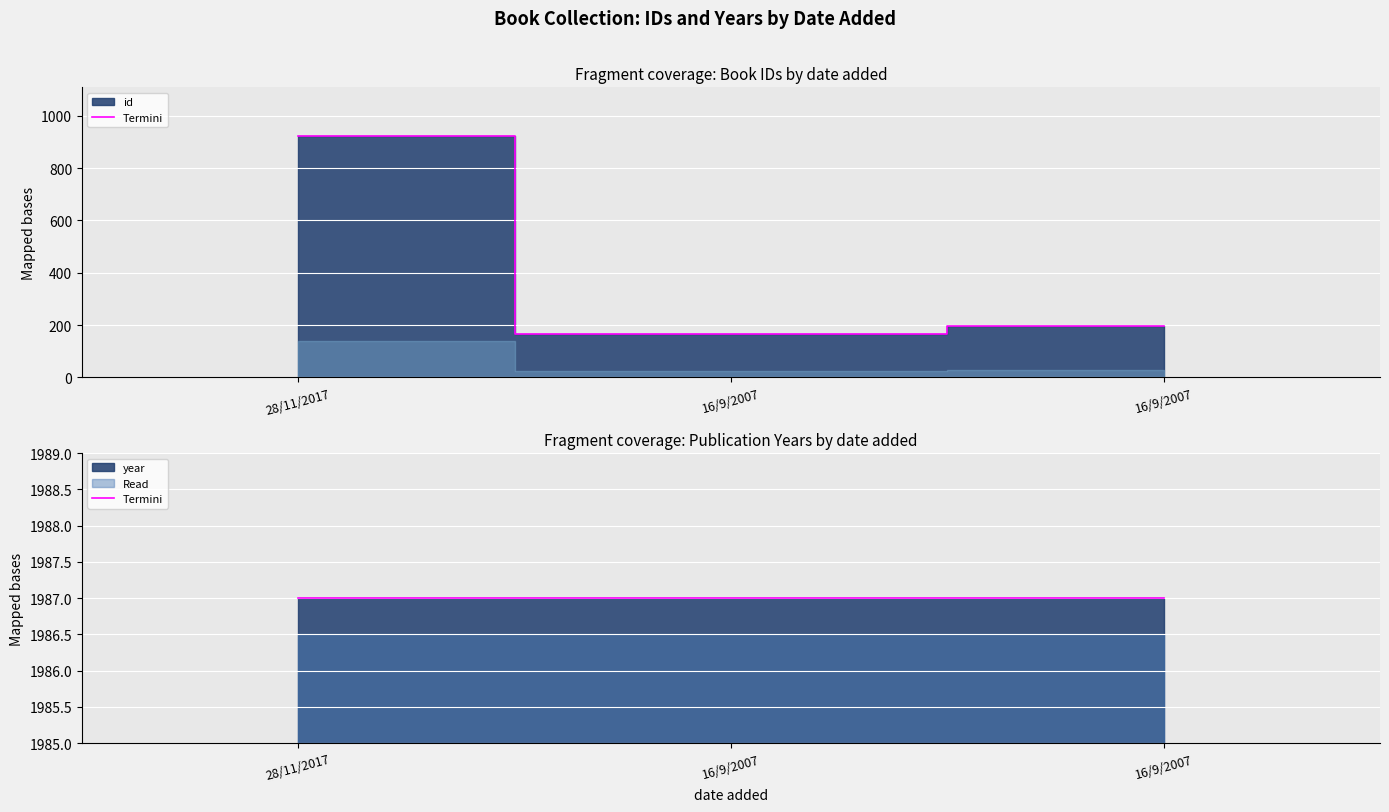

True or false: the data shows 167 at 16/9/2007.

True